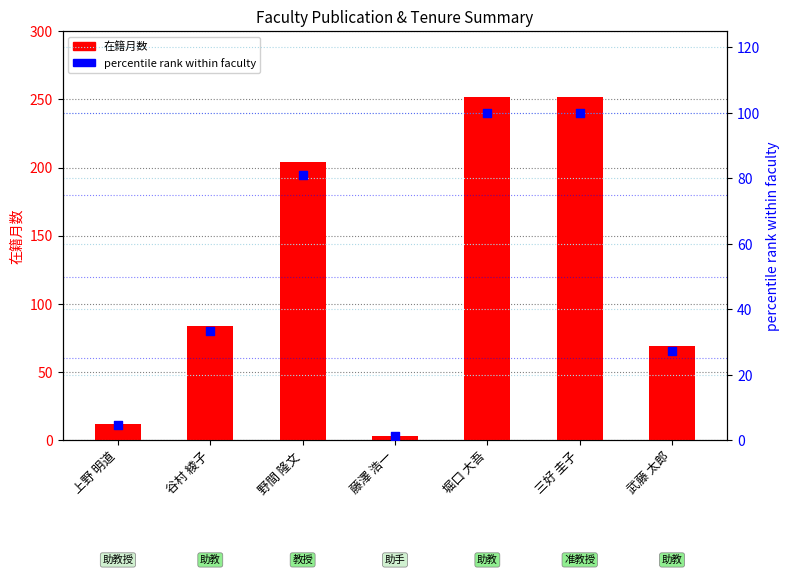

Which series has the widest spread of Y values?

在籍月数